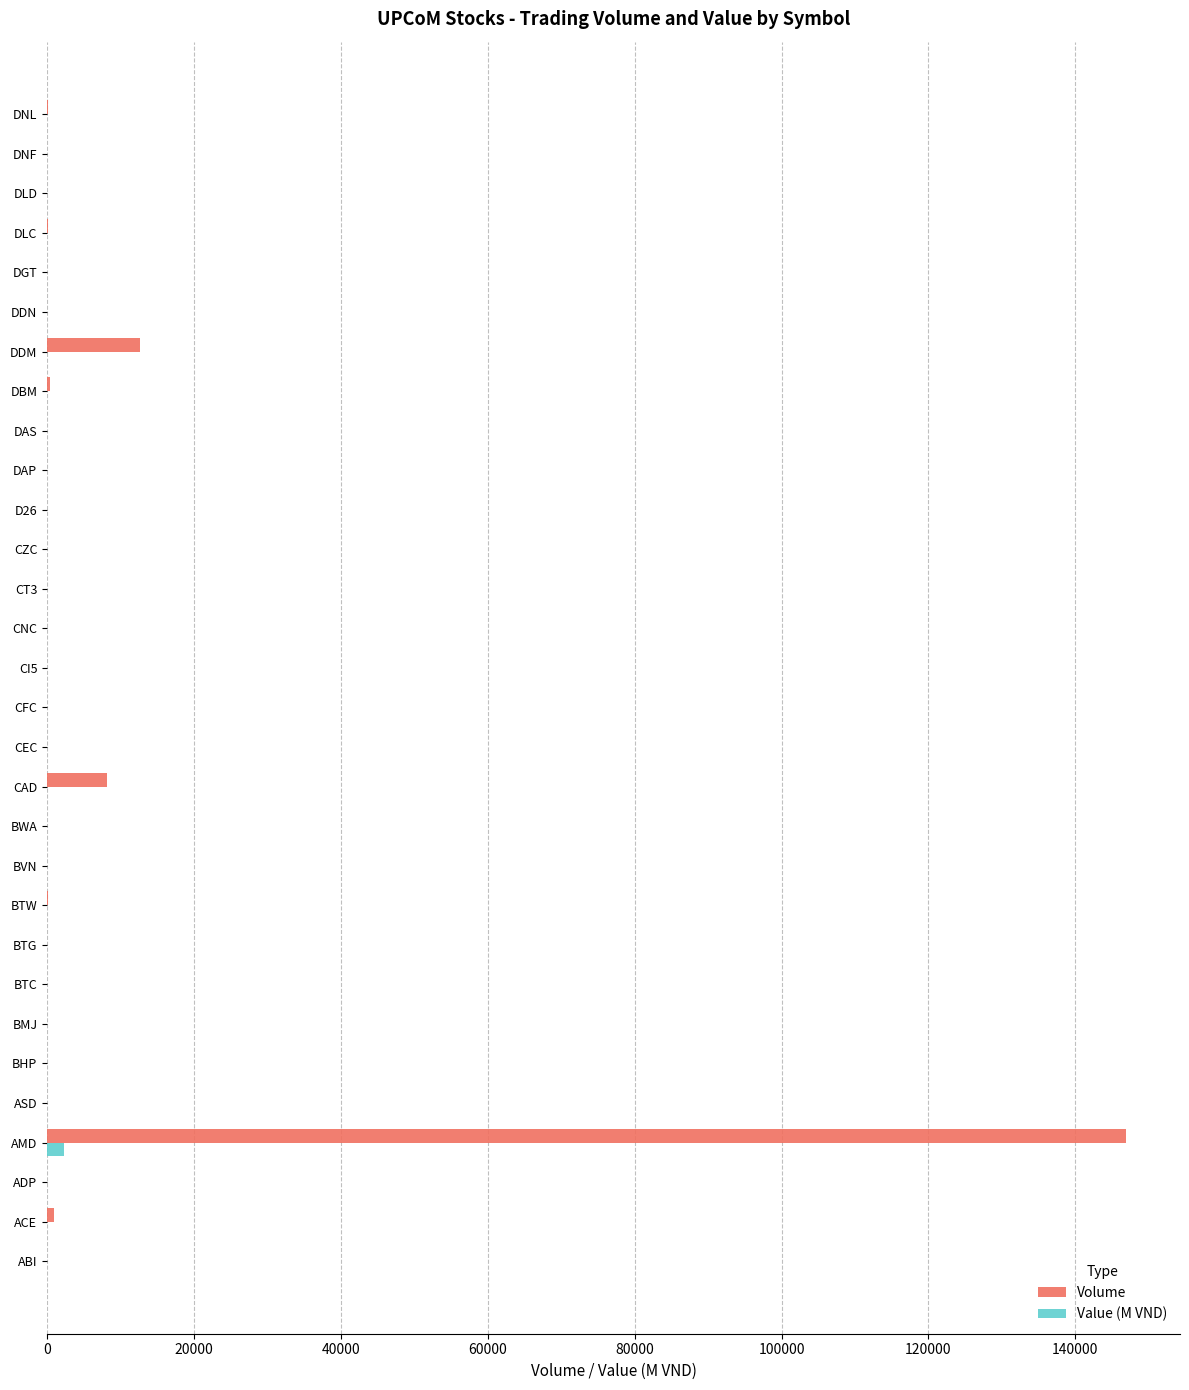

How many data points does each series have?

30